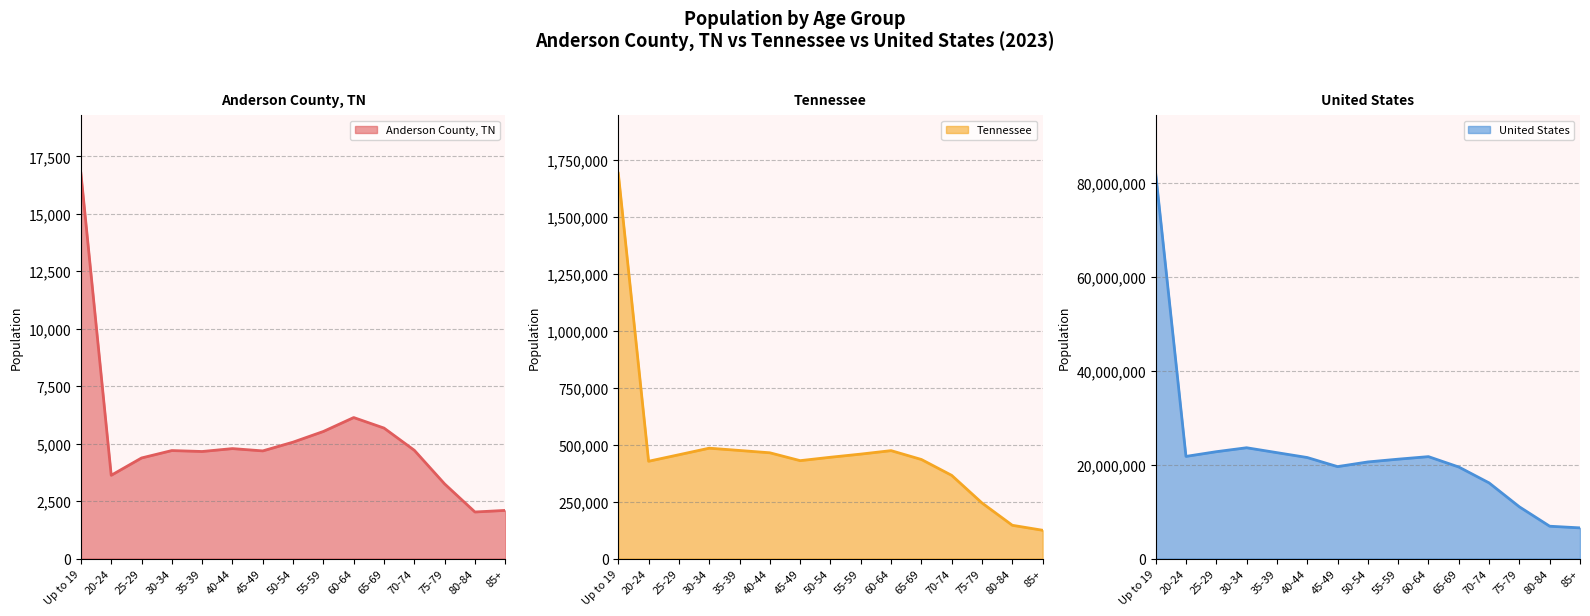

Which series changed the most between 70-74 and 80-84?

United States